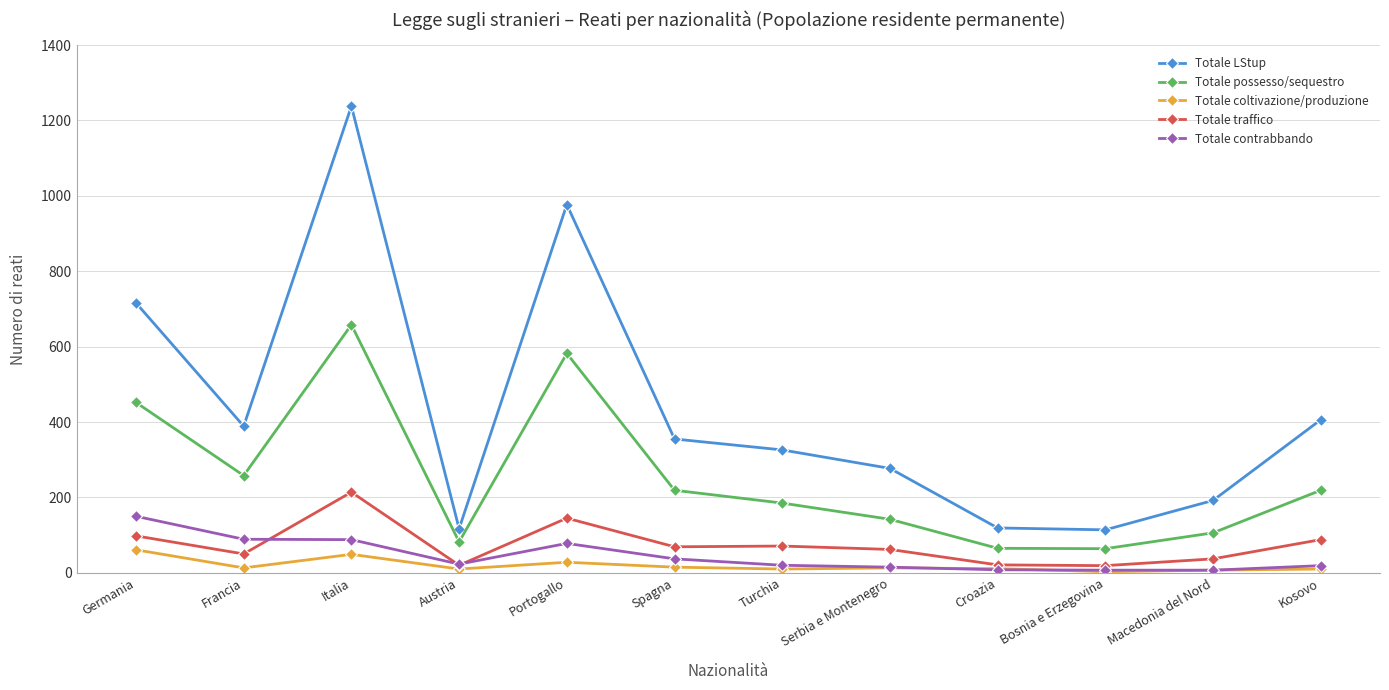

How many data points in Totale possesso/sequestro are less than 219?

6